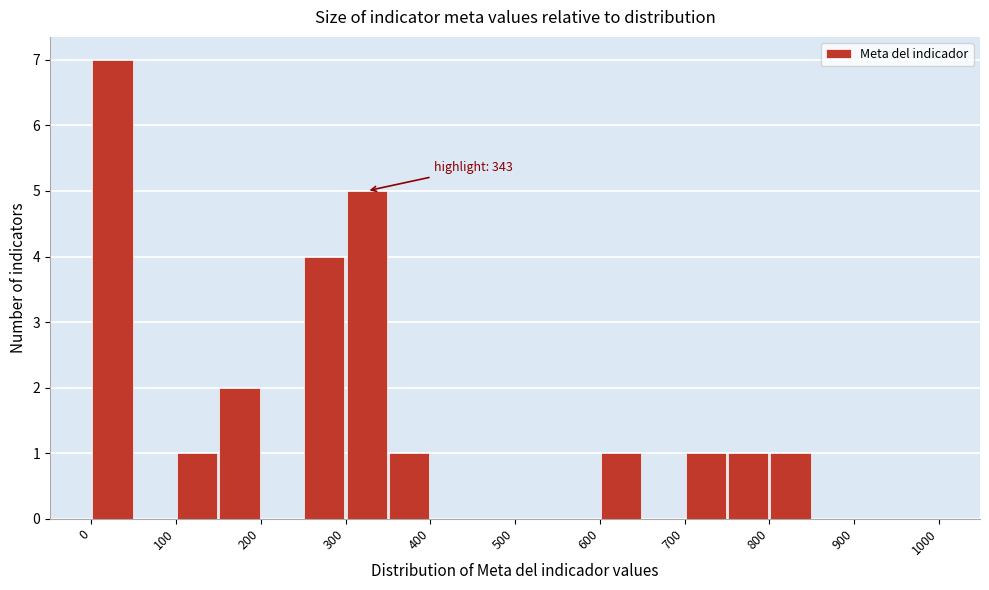

Over which range of the x-axis is the bar tallest?

0 to 50